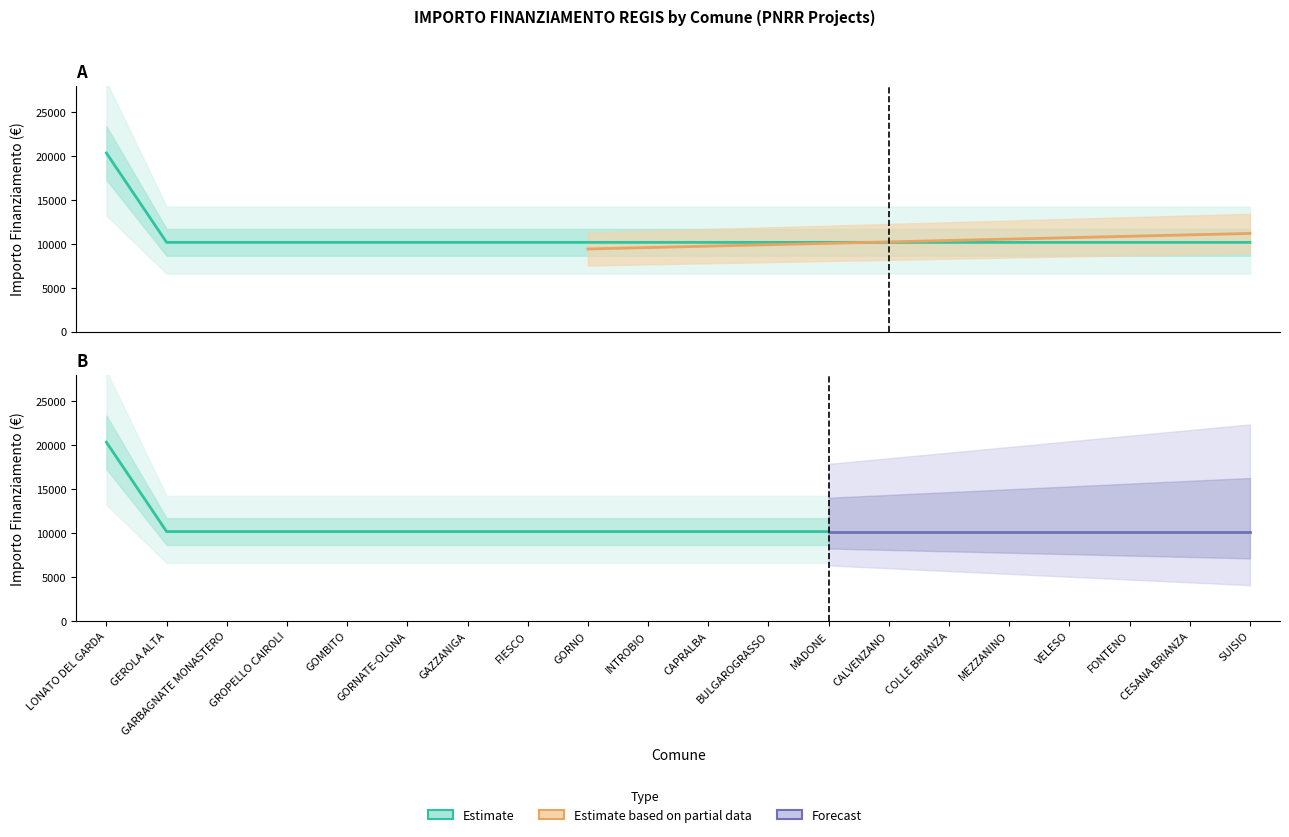

What is the sum of the values at INTROBIO and GROPELLO CAIROLI?

20344